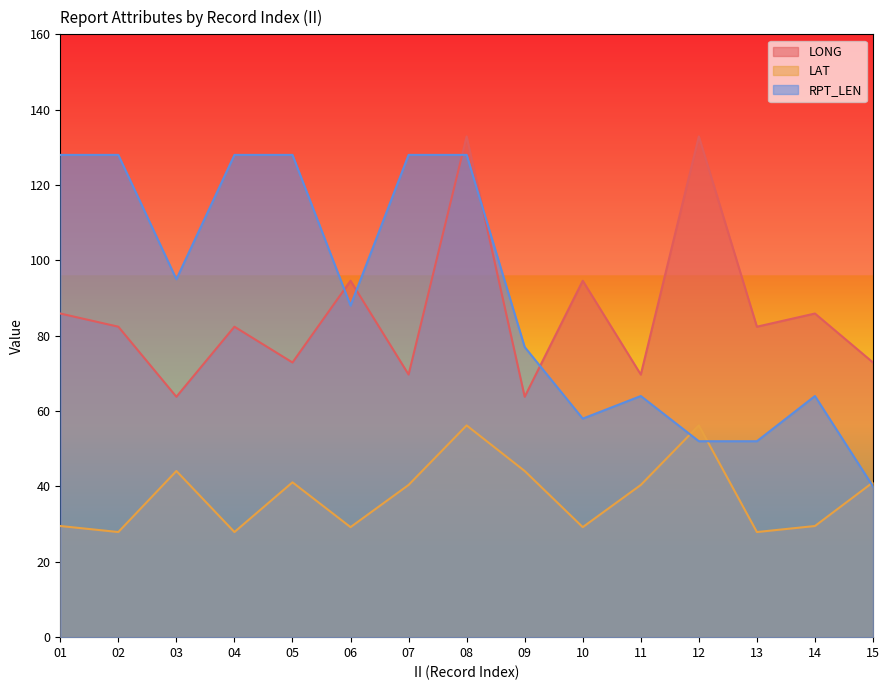

At which label does RPT_LEN first exceed 88?

01